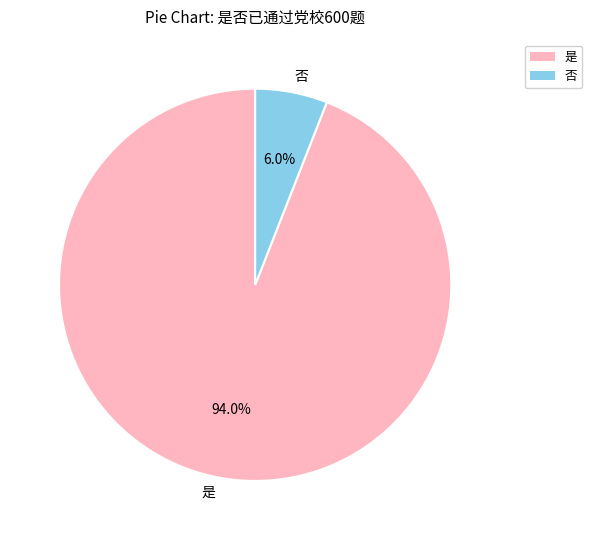

Approximately how many times larger is the value at 否 compared to 是?

0.1